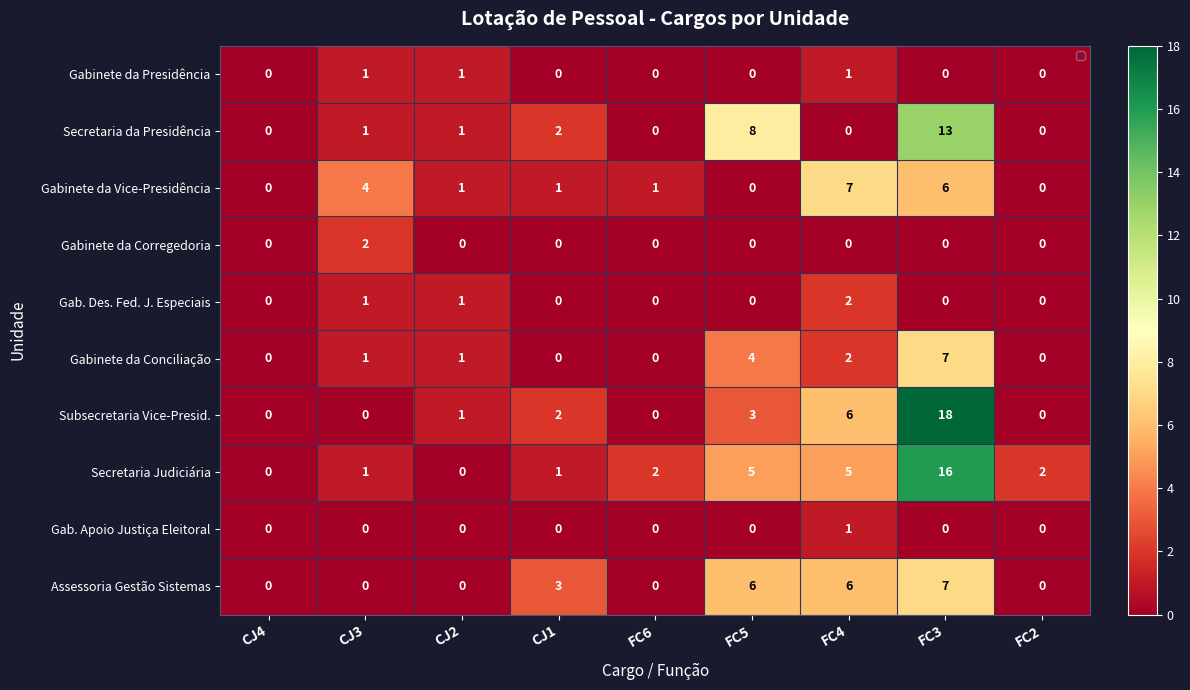

Read the Gabinete da Vice-Presidência value at FC4.

7